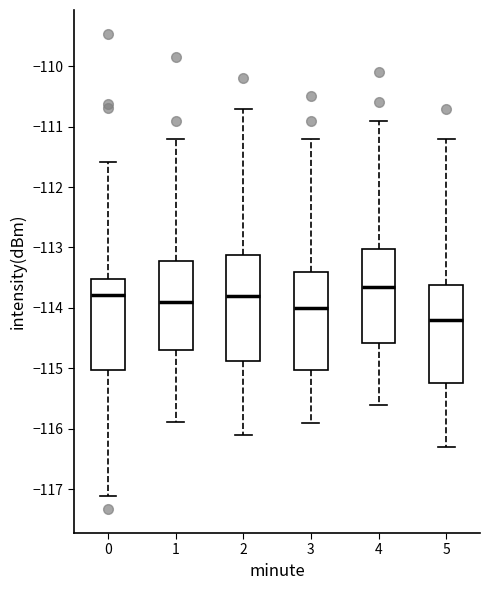

Reading left to right, transcribe this box plot: for each box, give where its median line is, the range the box spans, and where its two whiskers end, as read against the y-axis. The values are not printed on the chart, so give them approximately, as read against the axis.

0: median -113.8, box -115.0 to -113.5, whiskers -117.1 to -111.6
1: median -113.9, box -114.7 to -113.2, whiskers -115.9 to -111.2
2: median -113.8, box -114.9 to -113.1, whiskers -116.1 to -110.7
3: median -114.0, box -115.0 to -113.4, whiskers -115.9 to -111.2
4: median -113.6, box -114.6 to -113.0, whiskers -115.6 to -110.9
5: median -114.2, box -115.2 to -113.6, whiskers -116.3 to -111.2